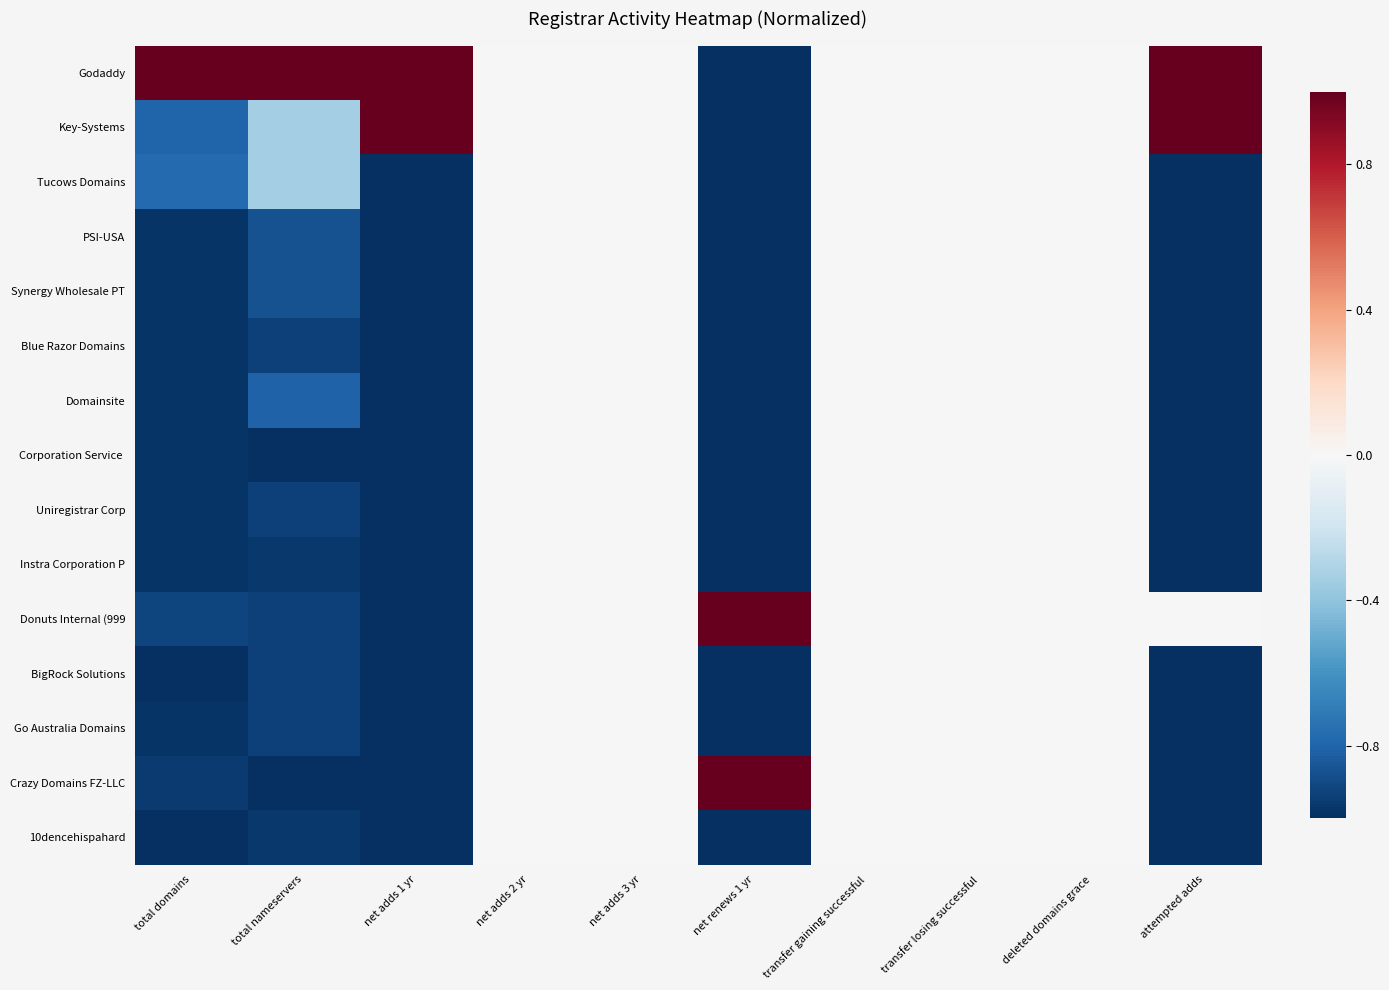

At which category does the chart reach its peak across all series?

total domains